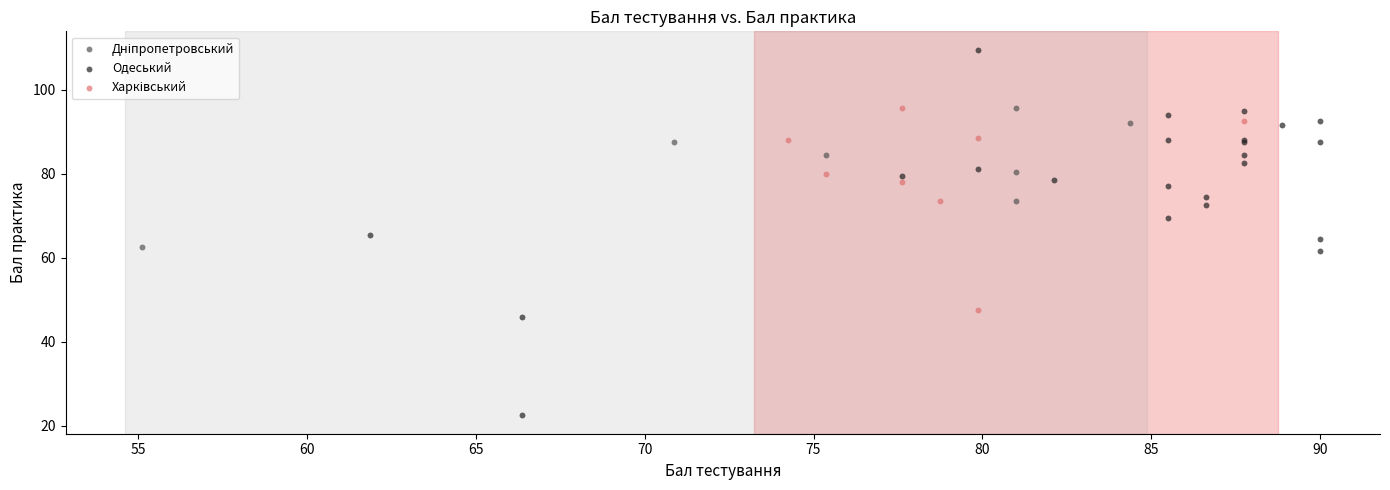

Which series has the largest Y range (max minus min)?

Одеський